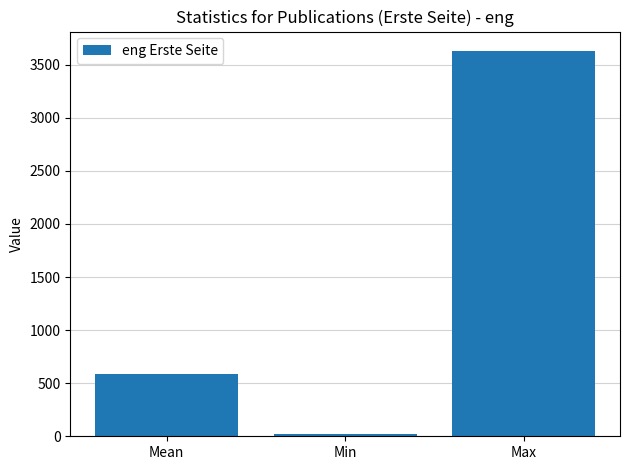

Which label corresponds to the smallest value in the chart?

Min